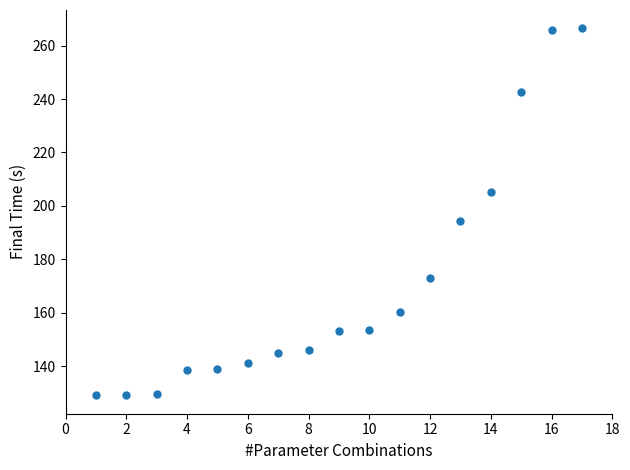

What Y value in the scatter plot is closest to 197?

194.5